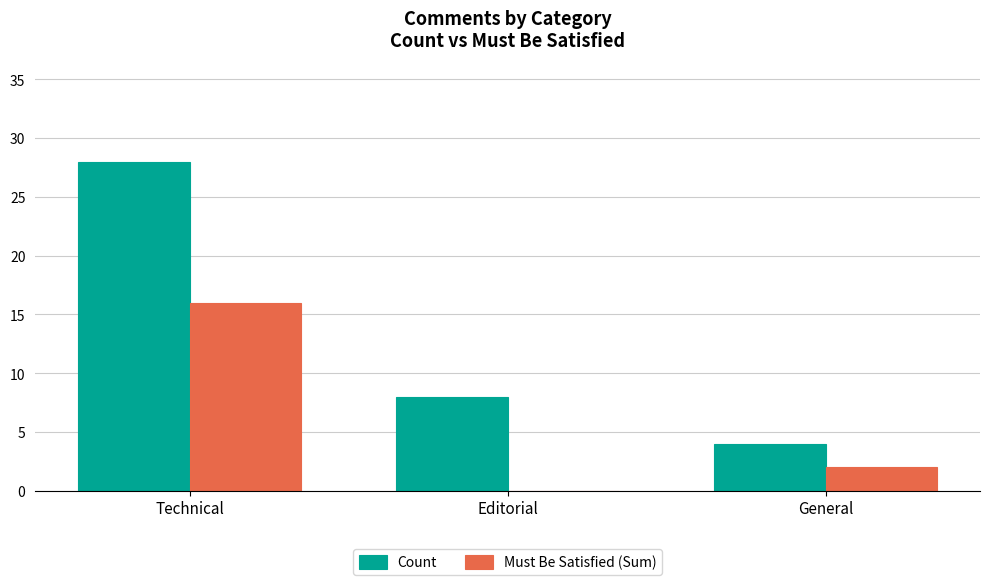

How many values in Must Be Satisfied (Sum) are above zero?

2